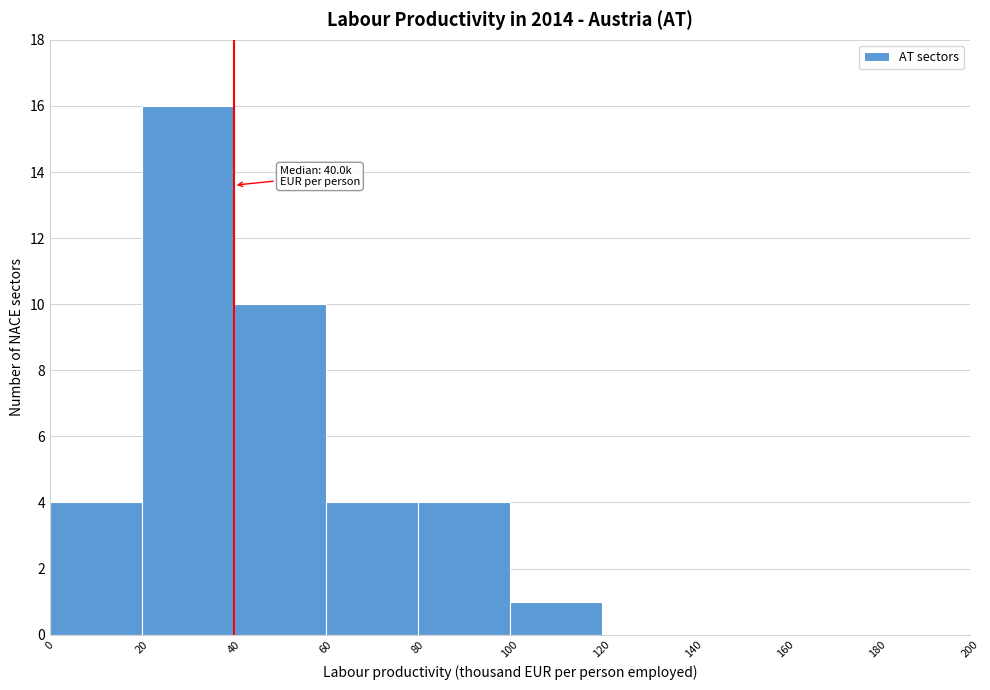

Which range on the x-axis has the tallest bar?

20 to 40